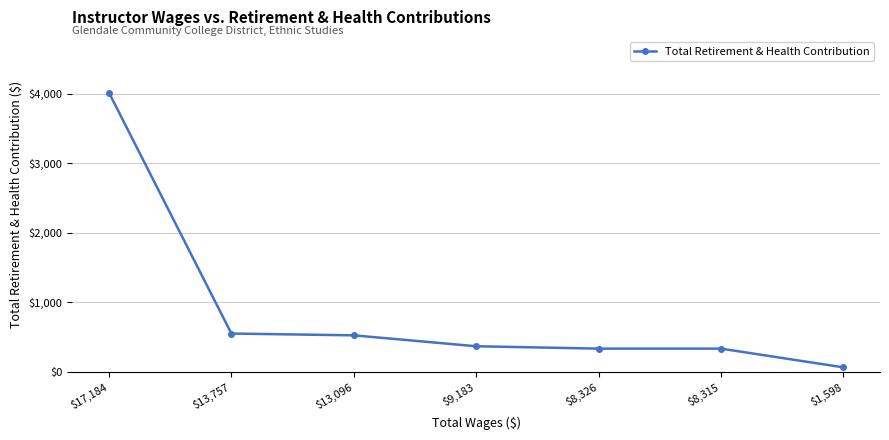

What is the sum of the values at $8,315 and $8,326?

666